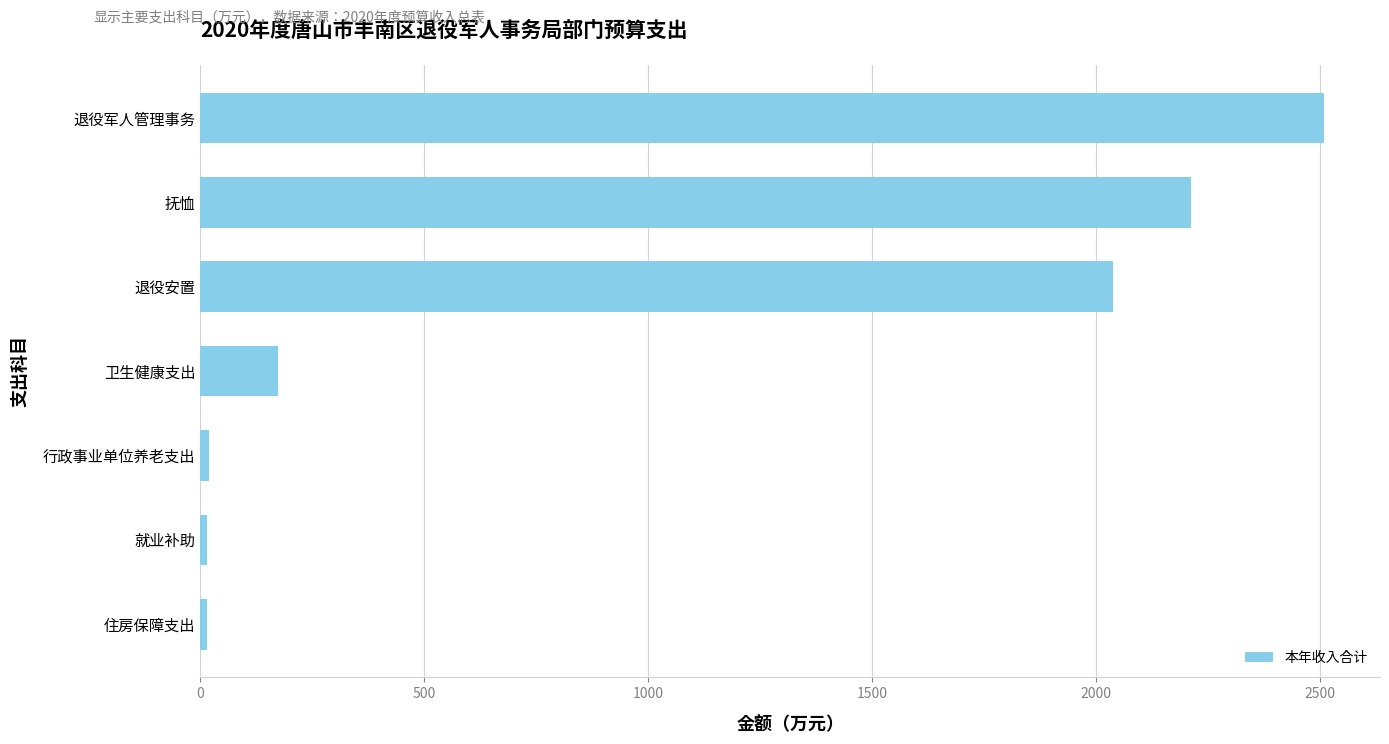

True or false: the data shows 2211.2 at 抚恤.

True